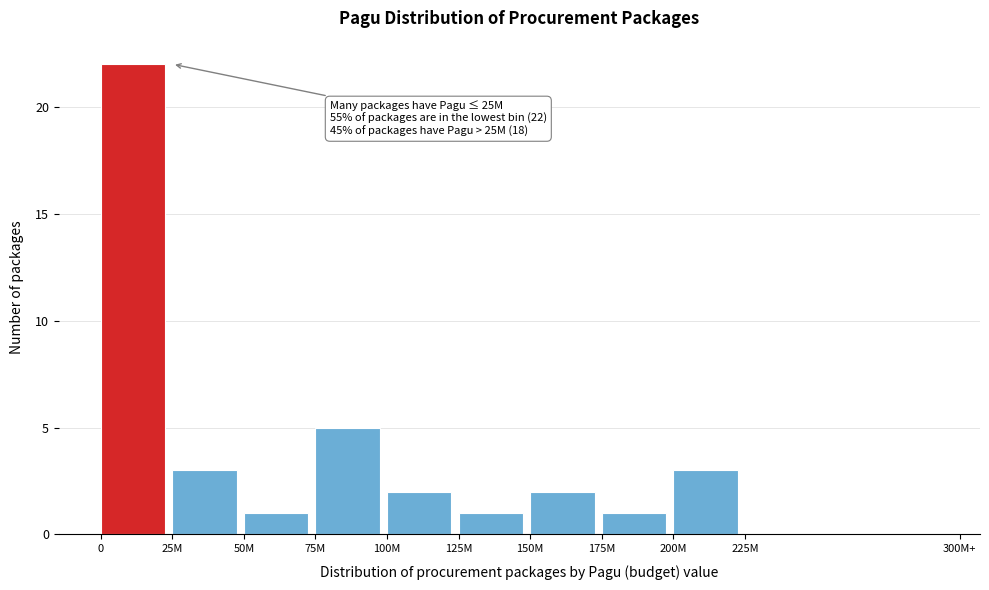

Reading left to right, transcribe all the data shown in this chart.

0=22	25M=3	50M=1	75M=5	100M=2	125M=1	150M=2	175M=1	200M=3	225M=0